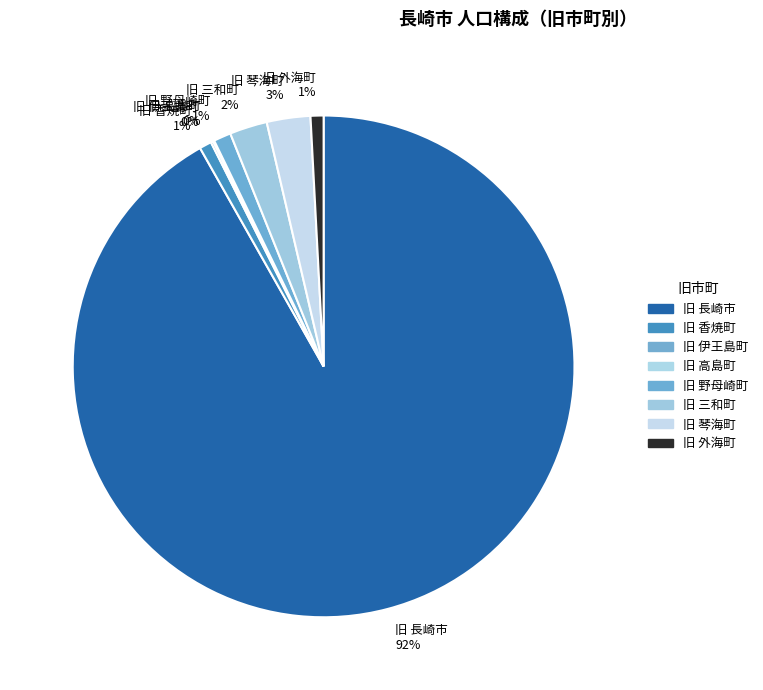

To the nearest percent, what is the combined percentage of 旧 長崎市 and 旧 三和町?

94%